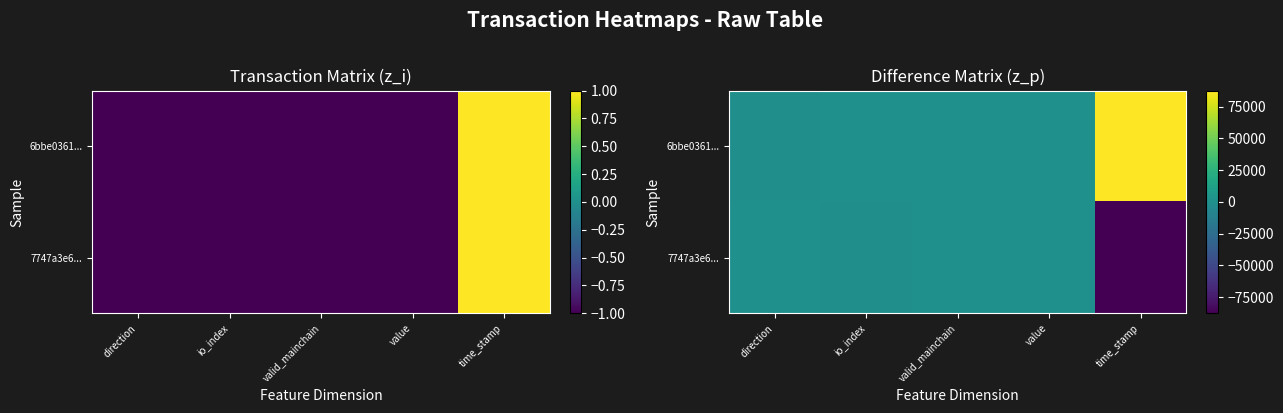

Read the 7747a3e6... value at io_index, to the nearest 50.

-50